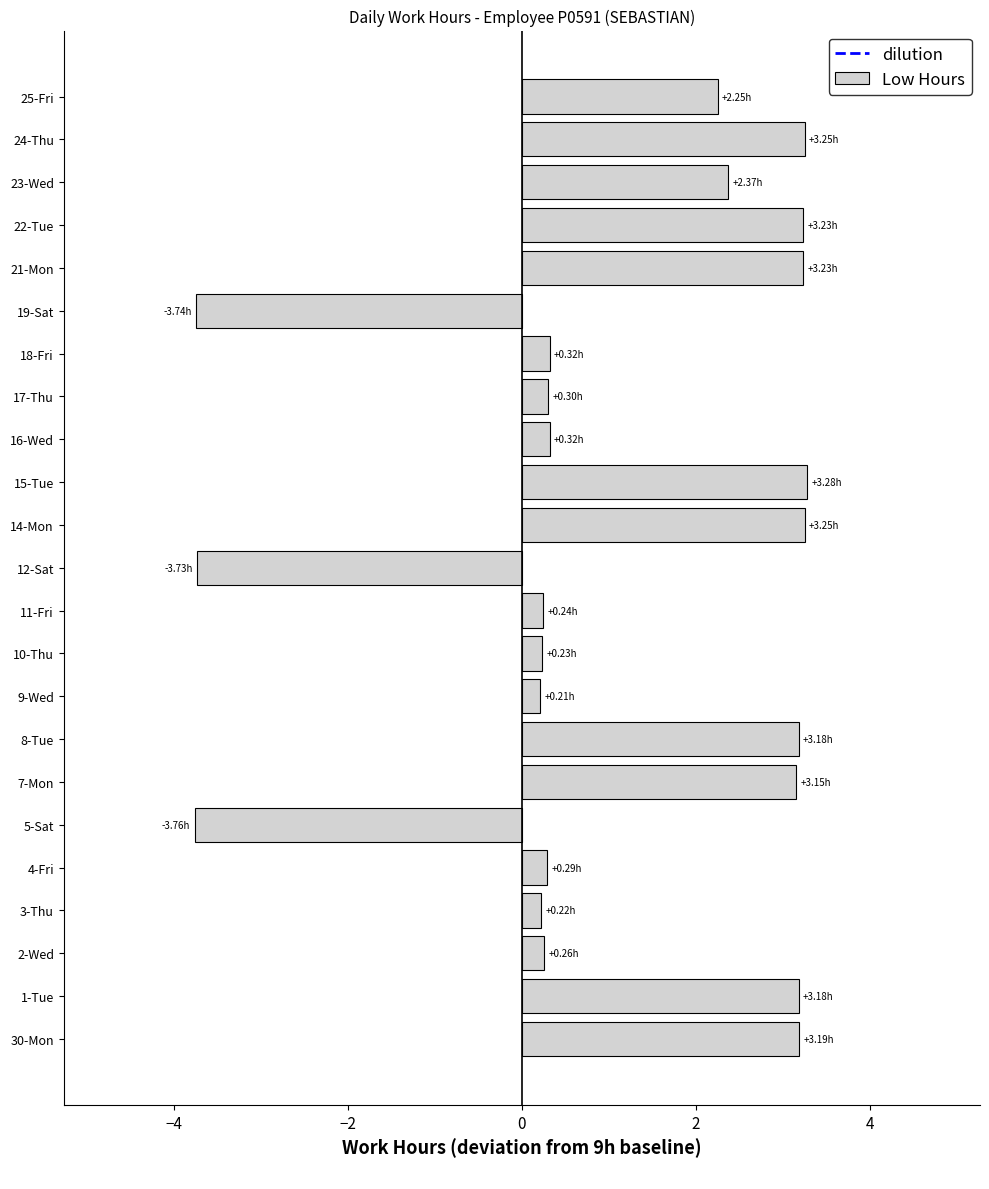

Between 4-Fri and 24-Thu, which is larger?

24-Thu